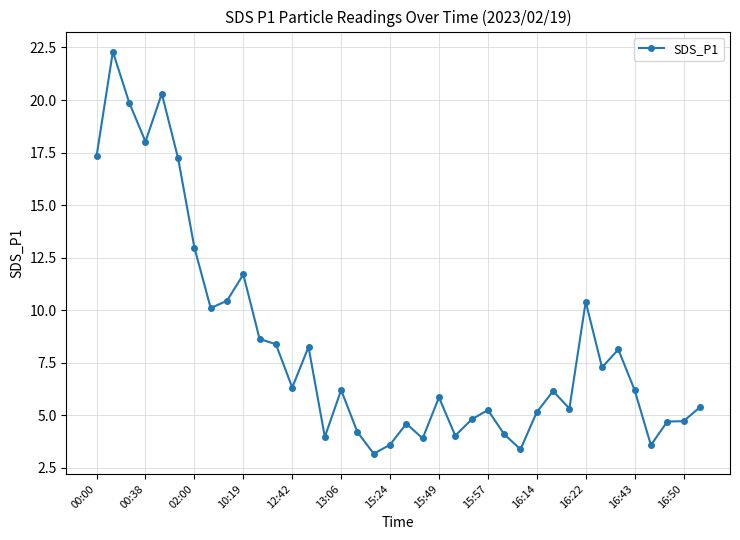

What is the value of the 15th point from the left?

4.0